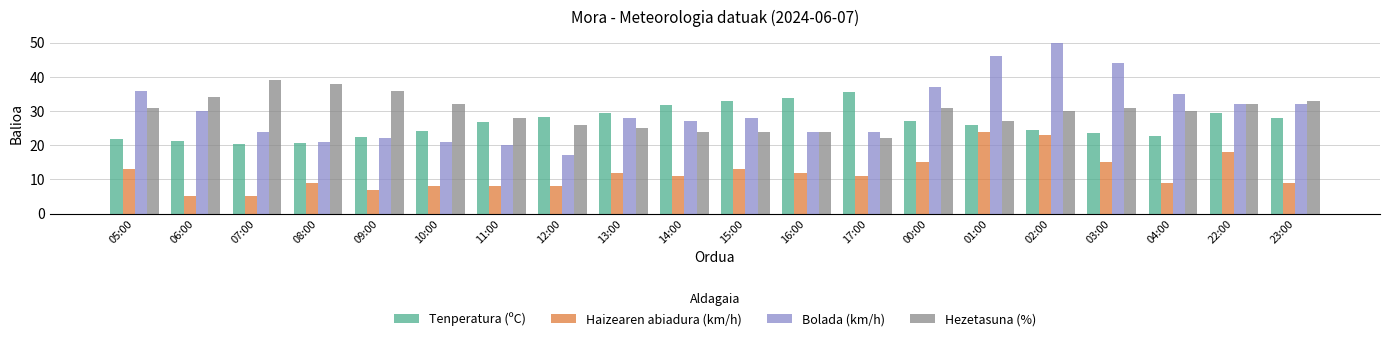

How many bars are there in total?

80